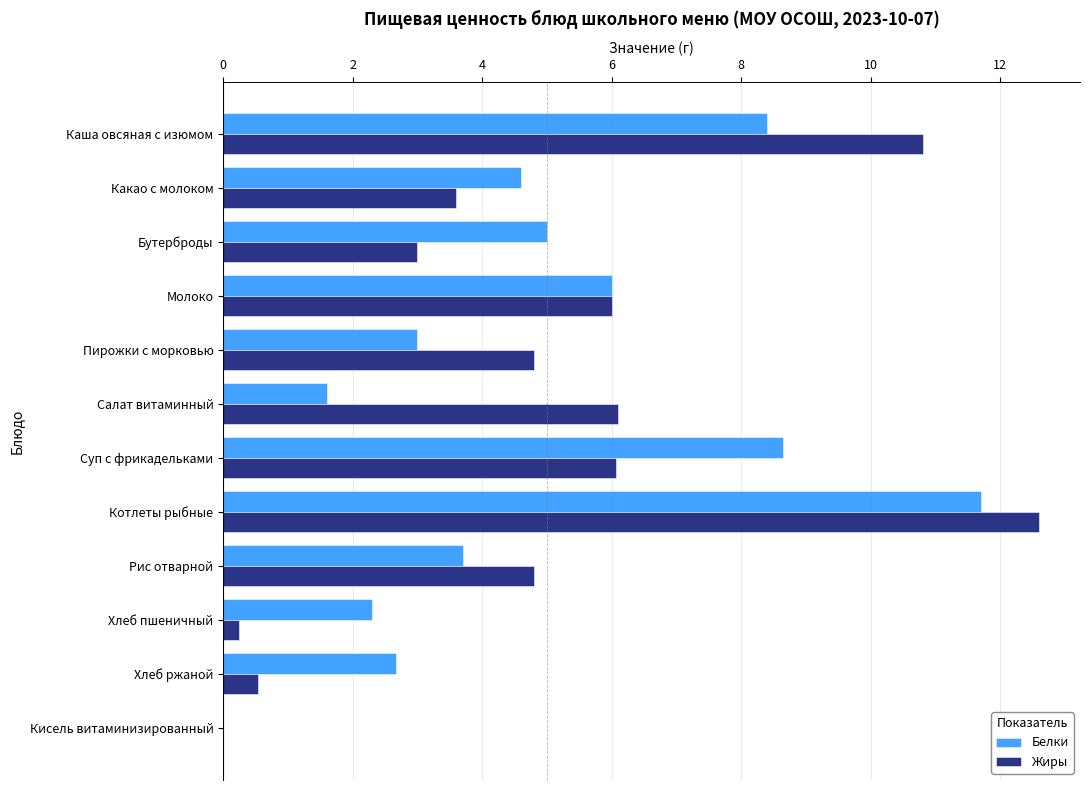

What is the sum of all Жиры values?

58.5